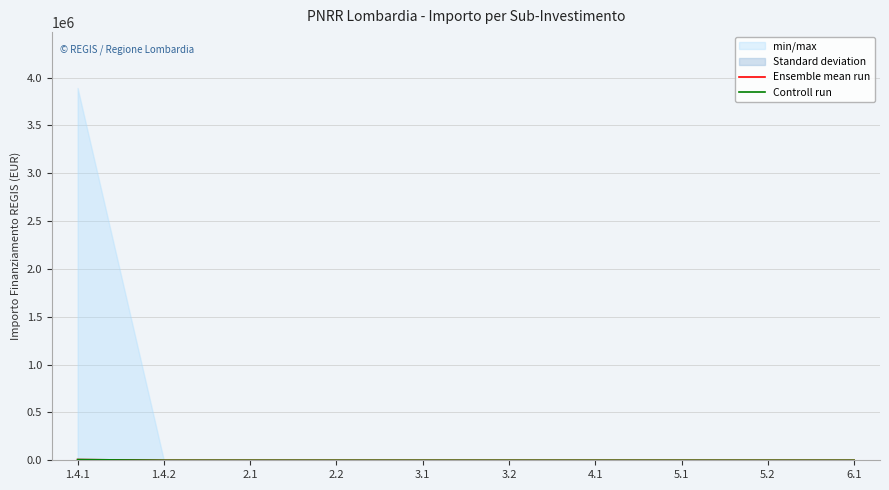

Rank the series by their maximum value, from lowest to highest.

Ensemble mean run, Controll run